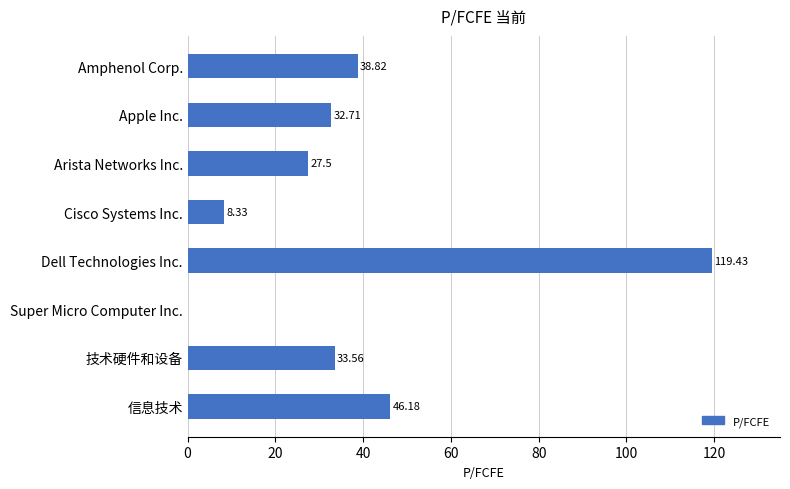

Are the bars horizontal?

Yes